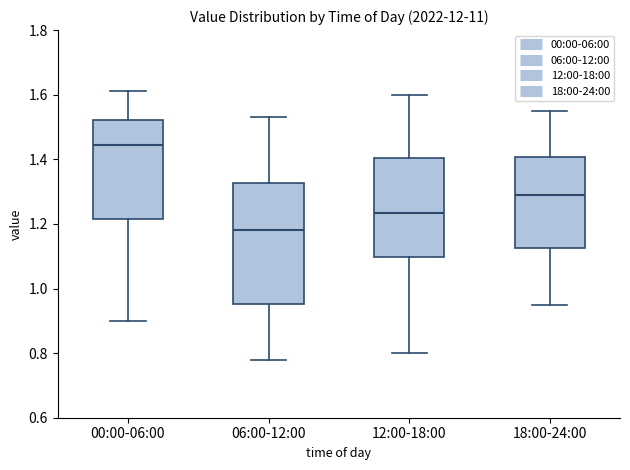

Reading left to right, read every box against the y-axis: the position of its median line, the range the box covers, and the ends of its whiskers. The values are not printed on the chart, so give them approximately, as read against the axis.

00:00-06:00: median 1.44, box 1.22 to 1.52, whiskers 0.90 to 1.62
06:00-12:00: median 1.18, box 0.96 to 1.32, whiskers 0.78 to 1.54
12:00-18:00: median 1.24, box 1.10 to 1.40, whiskers 0.80 to 1.60
18:00-24:00: median 1.30, box 1.12 to 1.40, whiskers 0.96 to 1.56